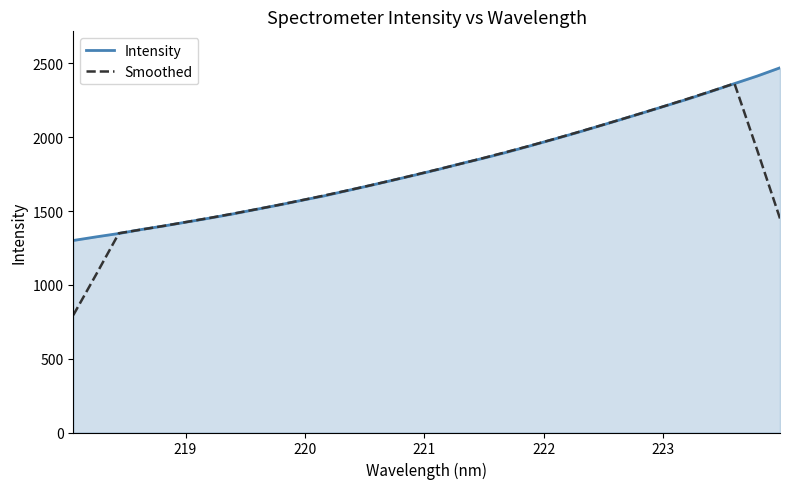

Does the chart display data point markers on the line(s)?

No